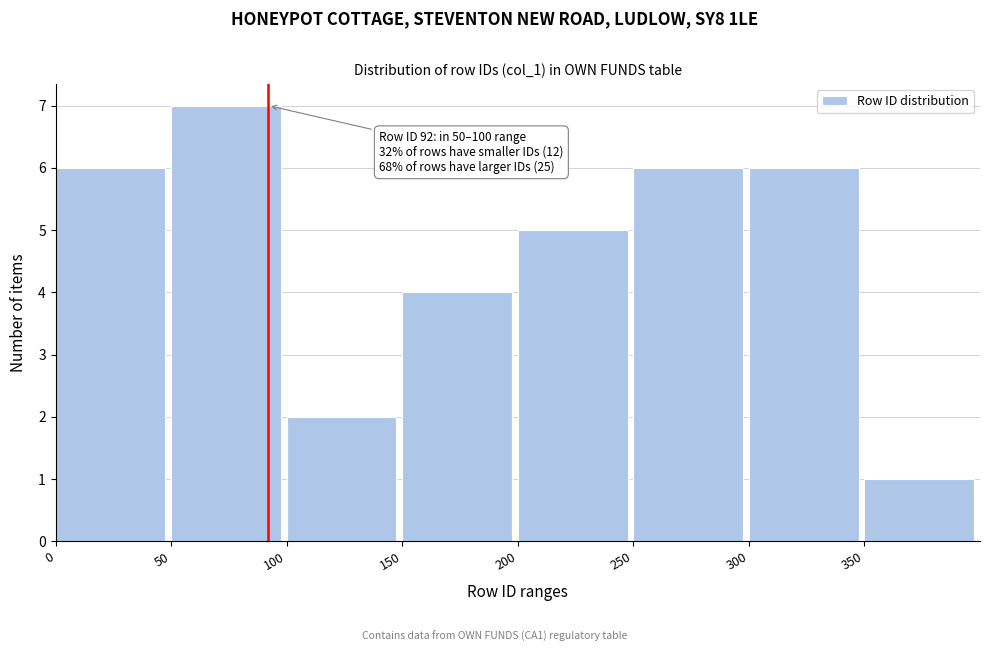

Which range on the x-axis has the tallest bar?

50 to 100